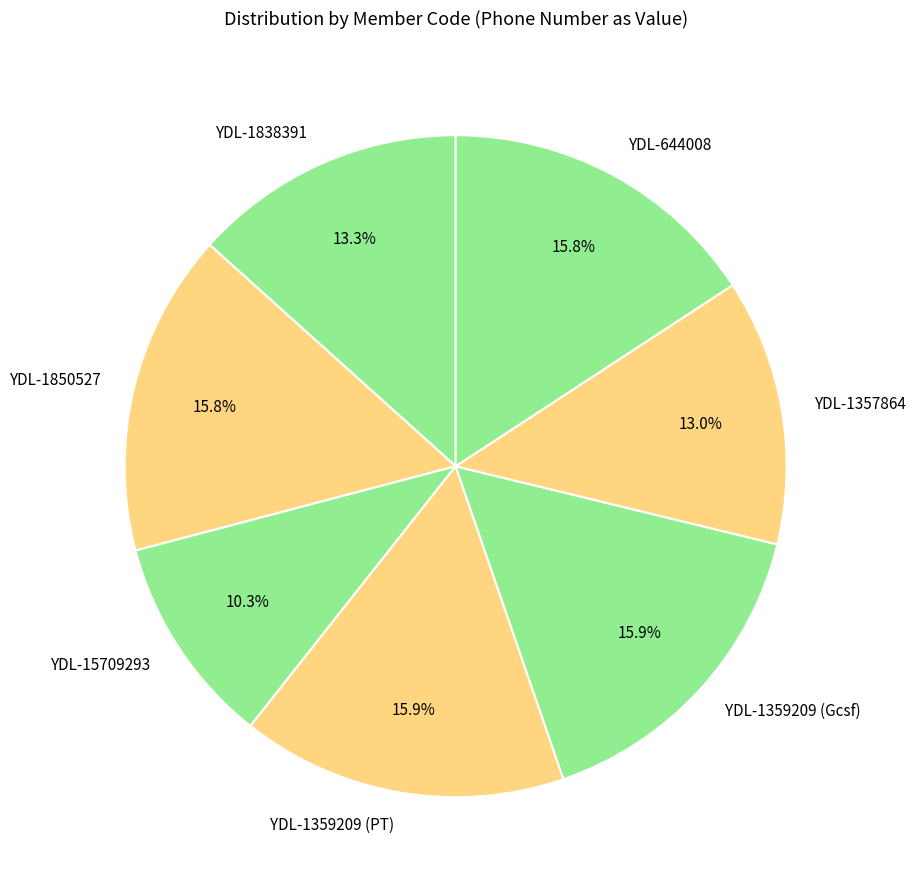

What is the smallest slice in the pie chart?

YDL-15709293